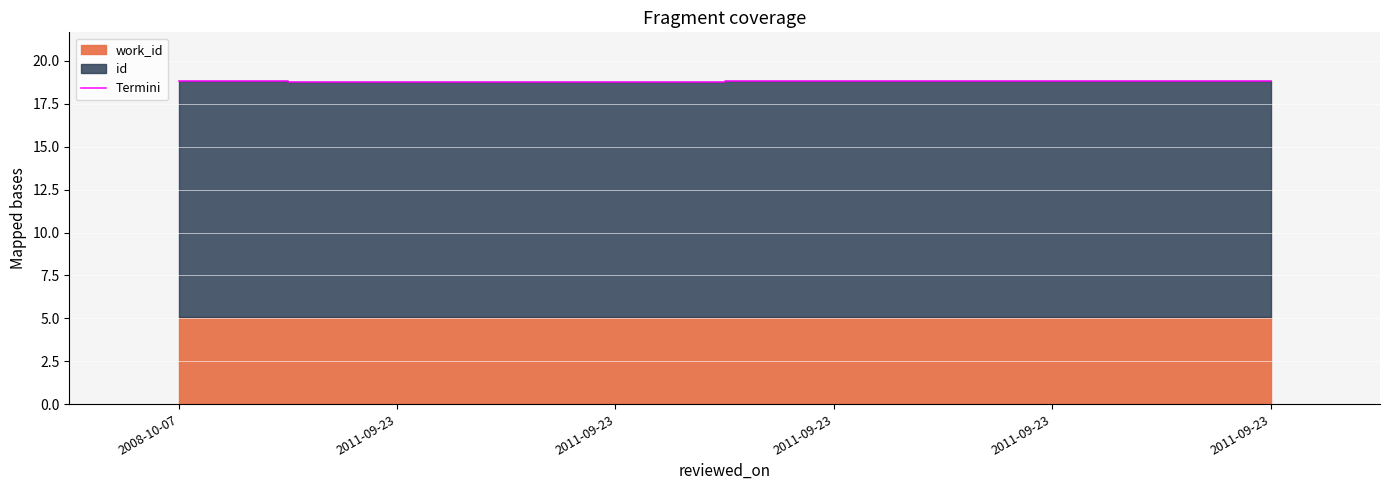

What is the sum of the values at 2011-09-23 and 2011-09-23?

37.6